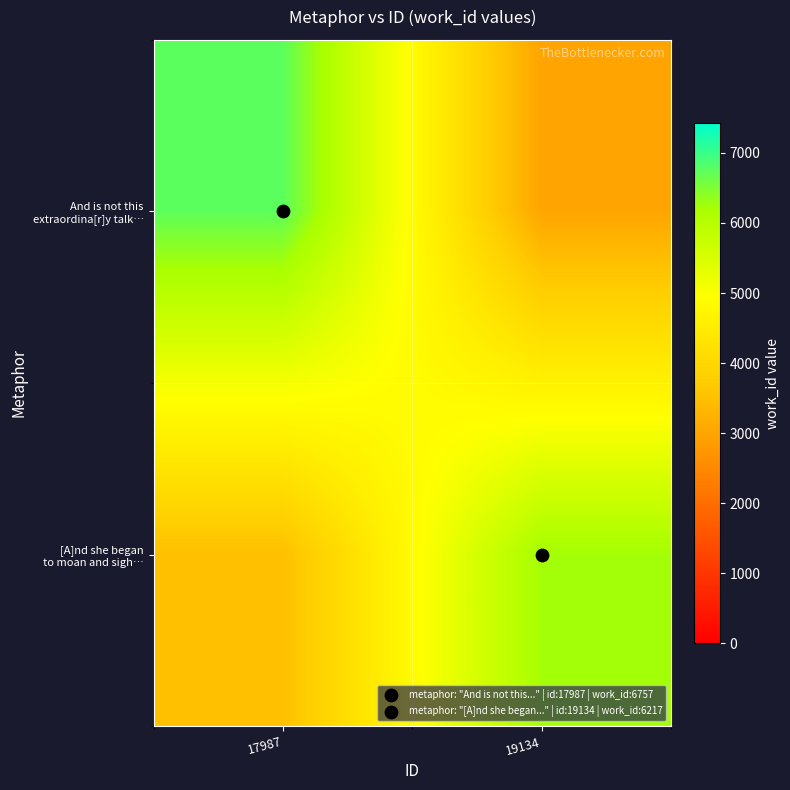

At how many categories does at least one series exceed 4785?

2